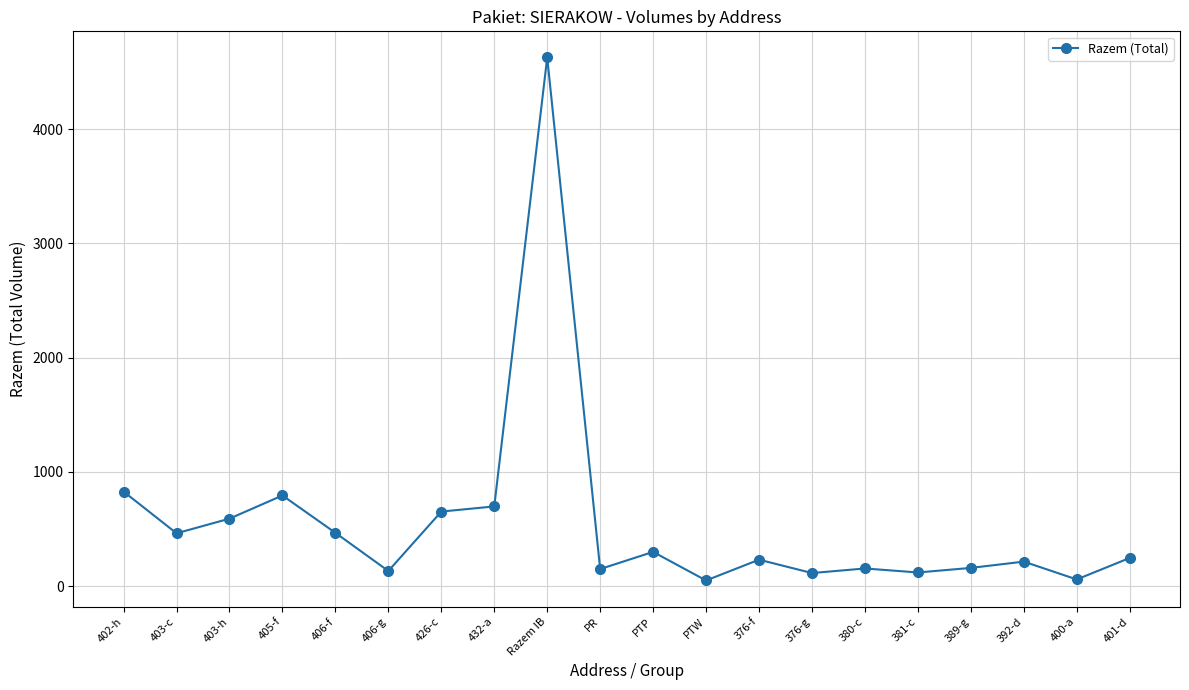

What position from the left is 402-h?

1